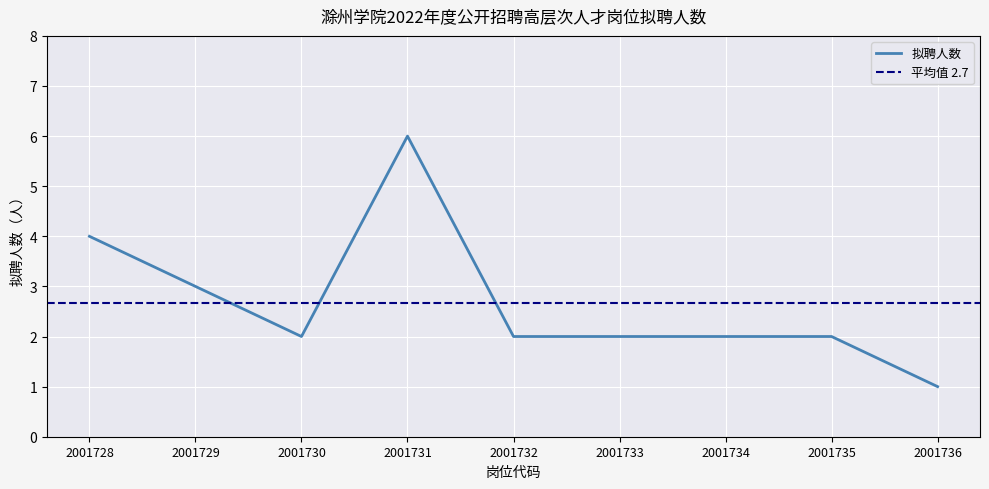

How many categories are shown in the chart?

9